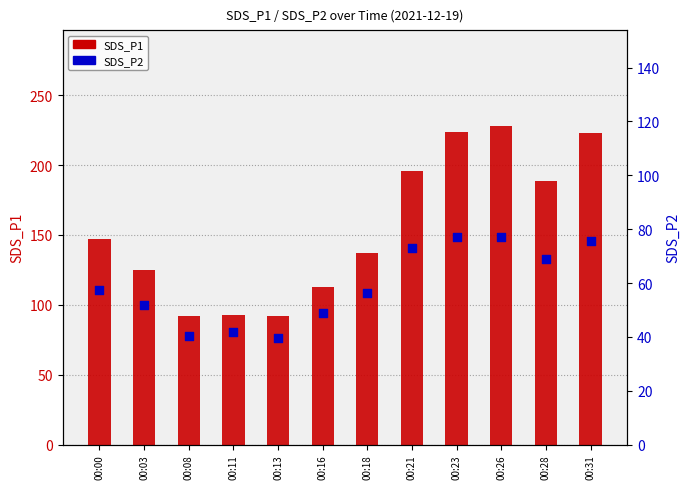

What is the total value across all series at 00:13?

131.6